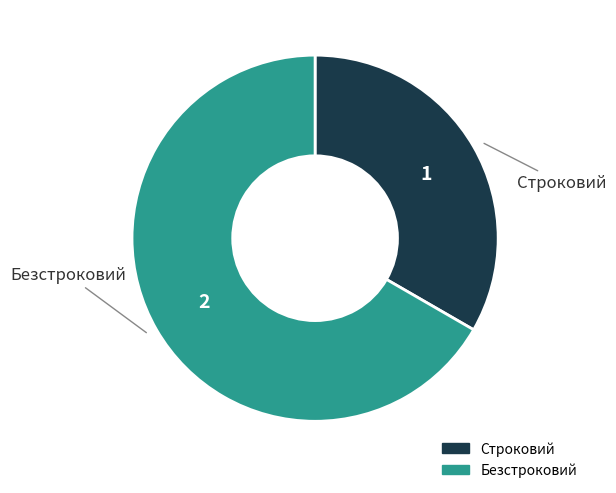

Which category has the biggest portion of the pie?

Безстроковий